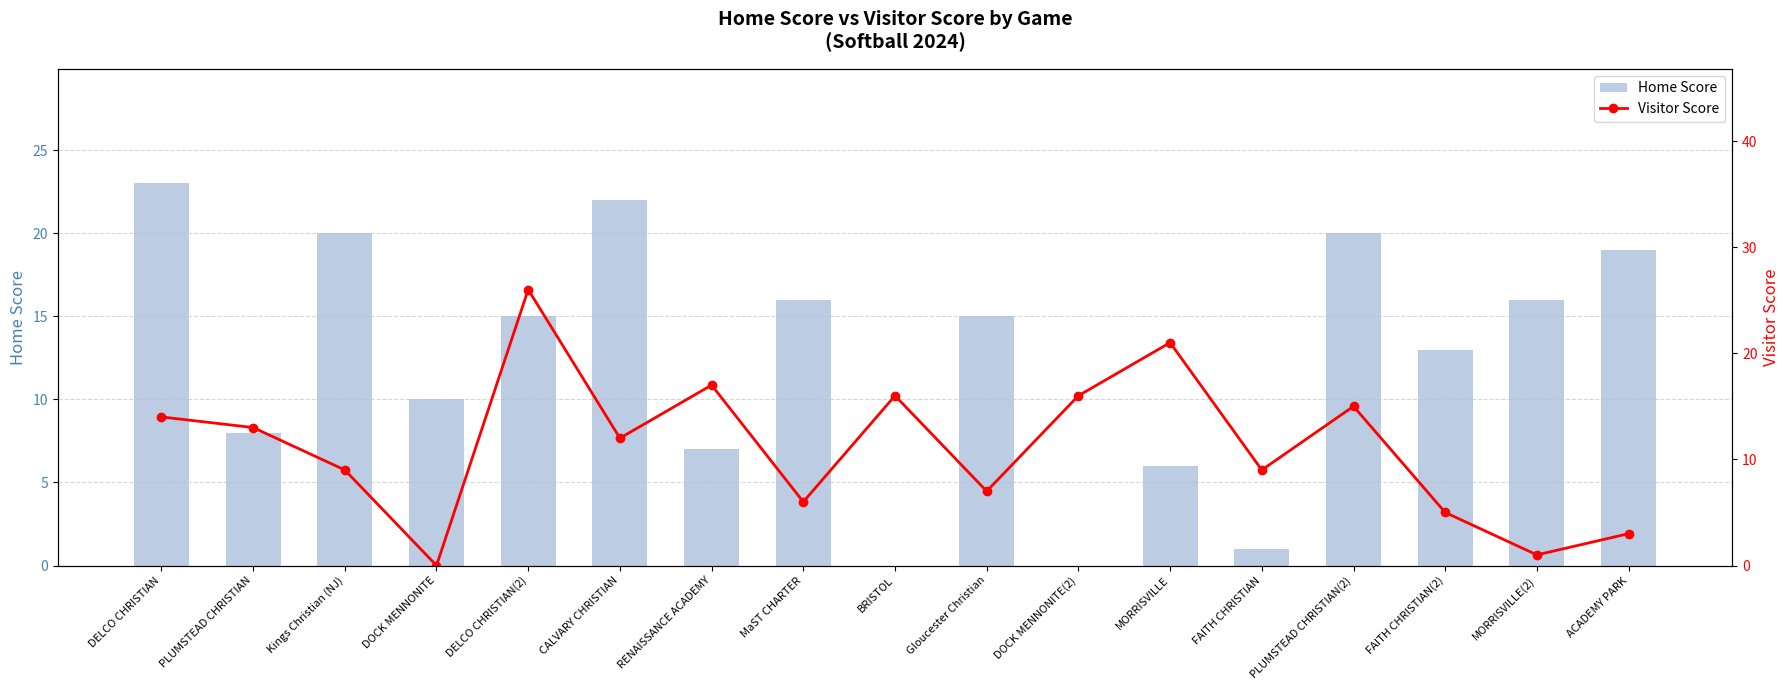

The value of Home Score at PLUMSTEAD CHRISTIAN(2) is 20. True or false?

True